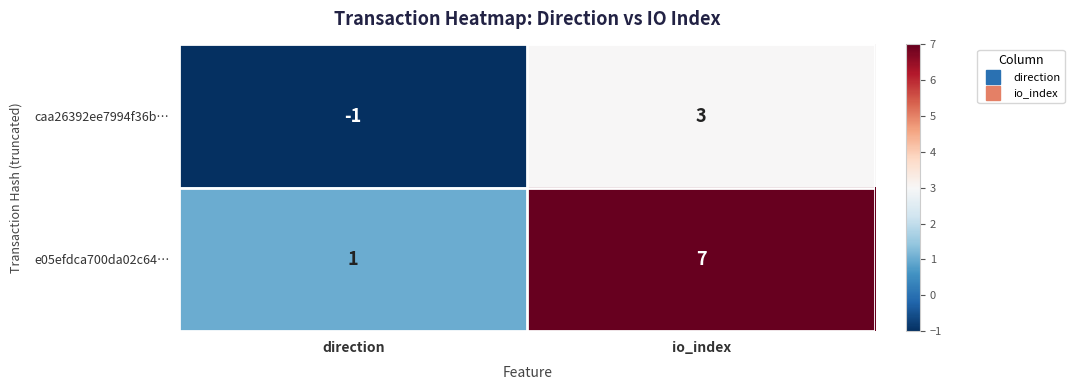

The value of e05efdca700da02c64… at io_index is 10. True or false?

False